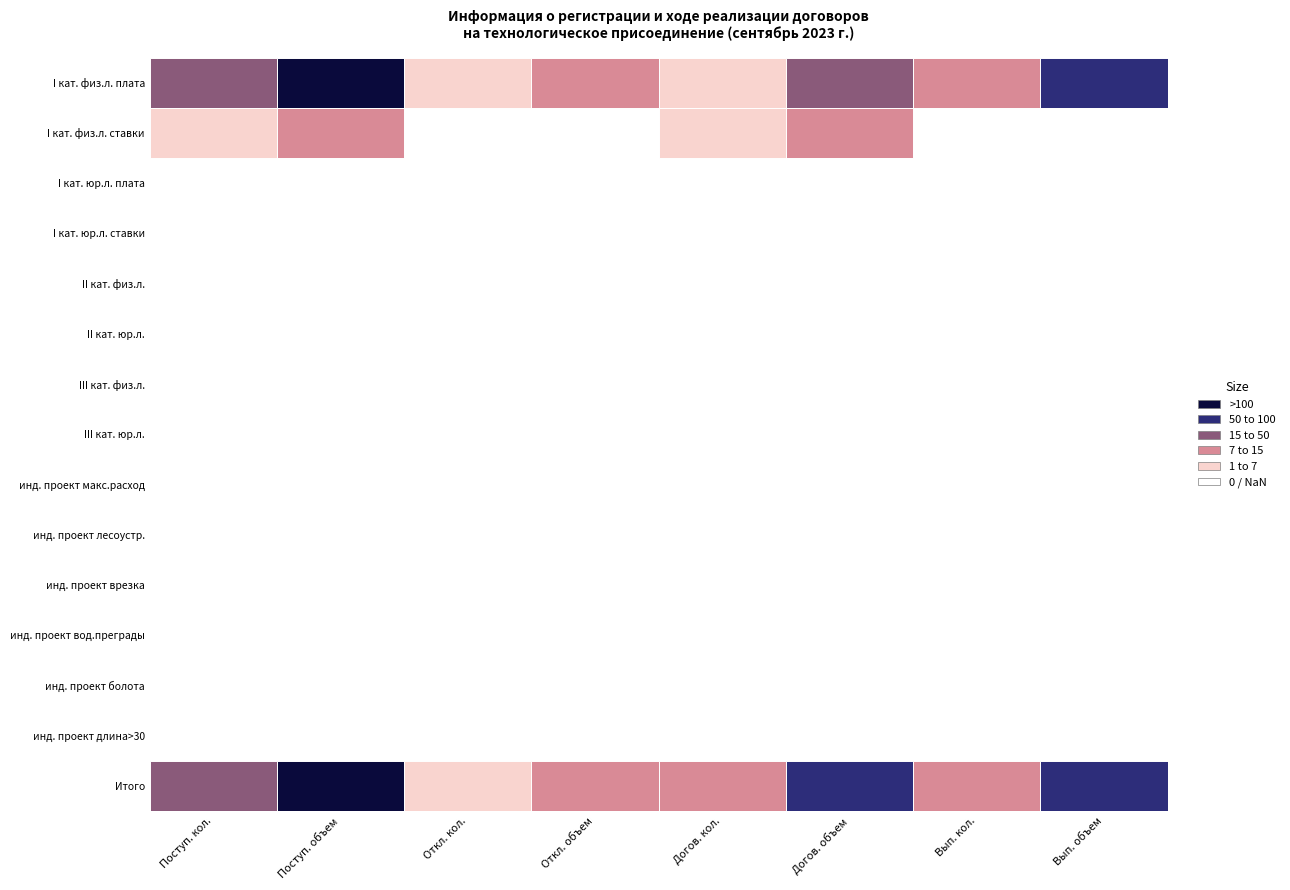

Which series has the largest range (max minus min)?

Итого